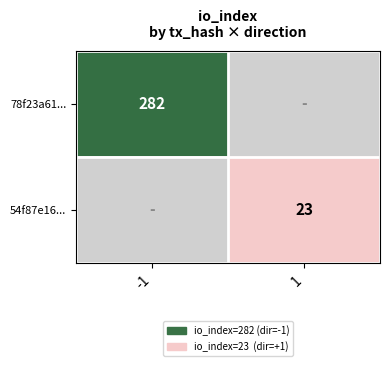

Is it true that 78f23a61... equals 125 at -1?

False